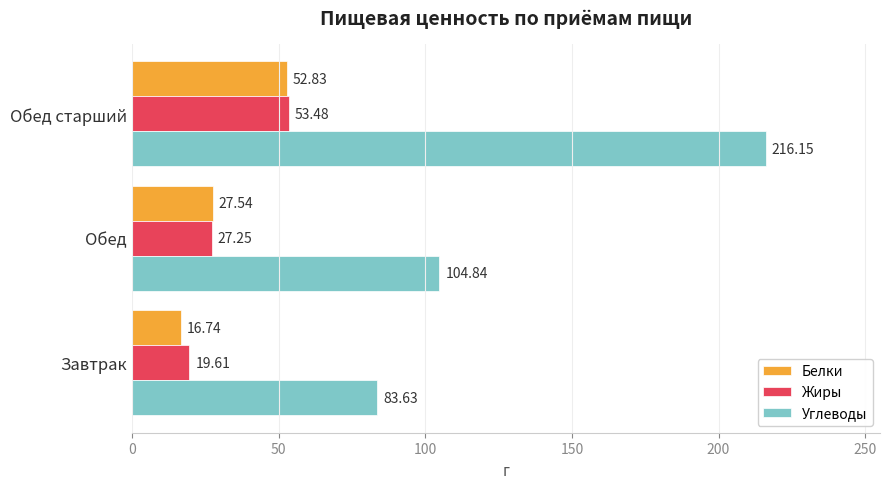

What is the highest value of the Углеводы series?

216.2